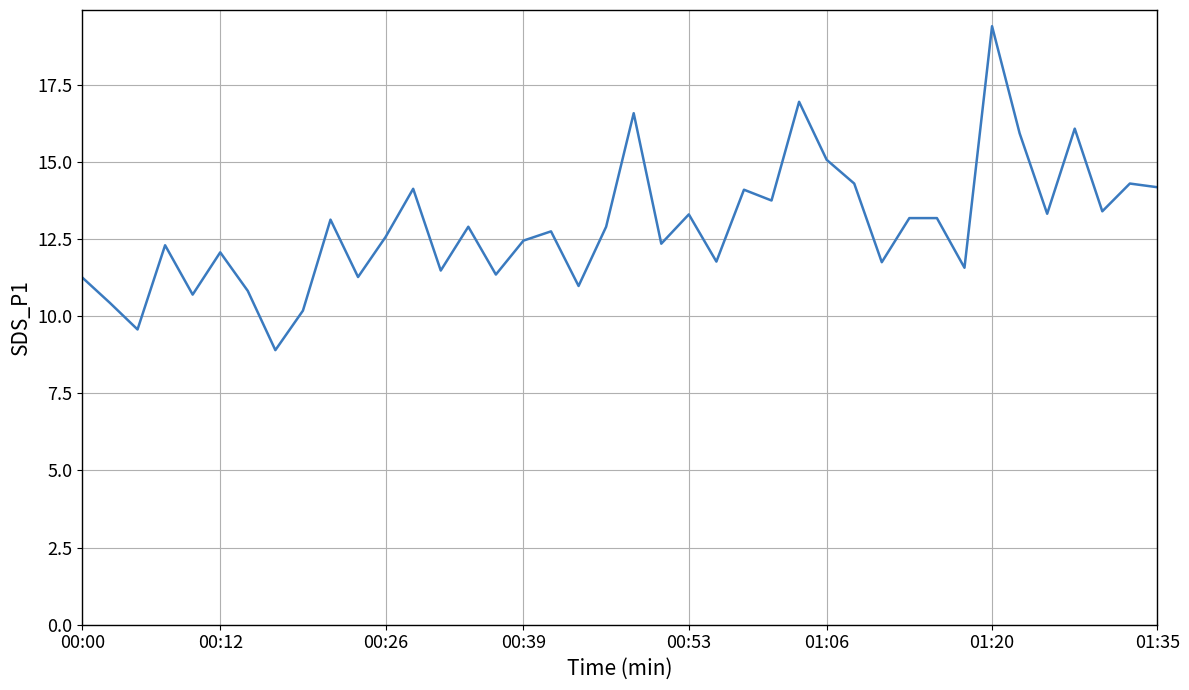

What is the smallest value displayed?

8.9